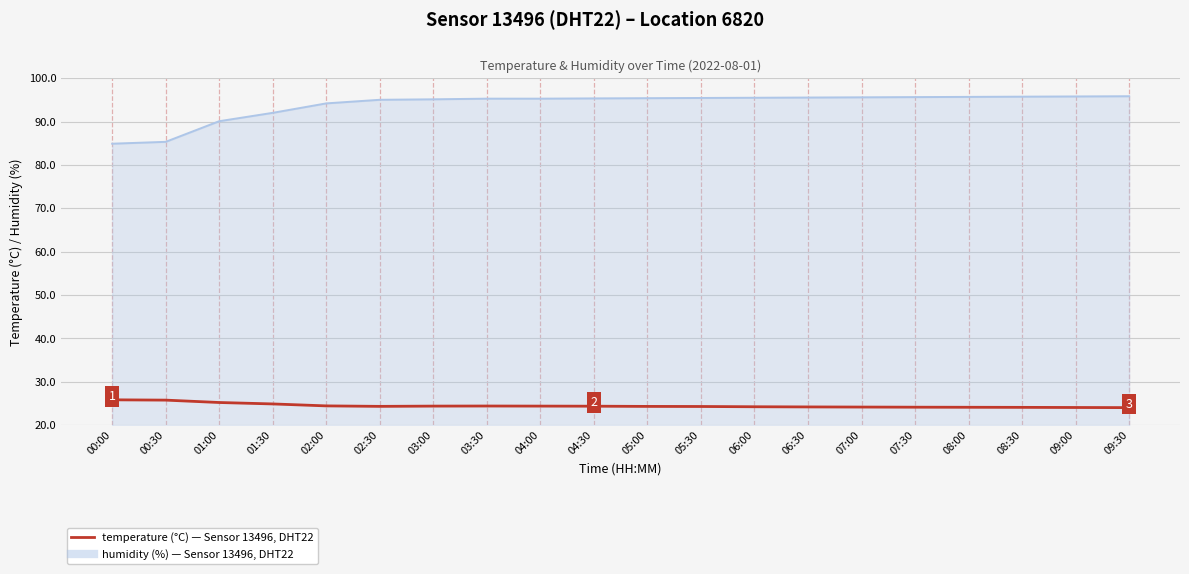

What is the total value across all series at 04:30?

119.7